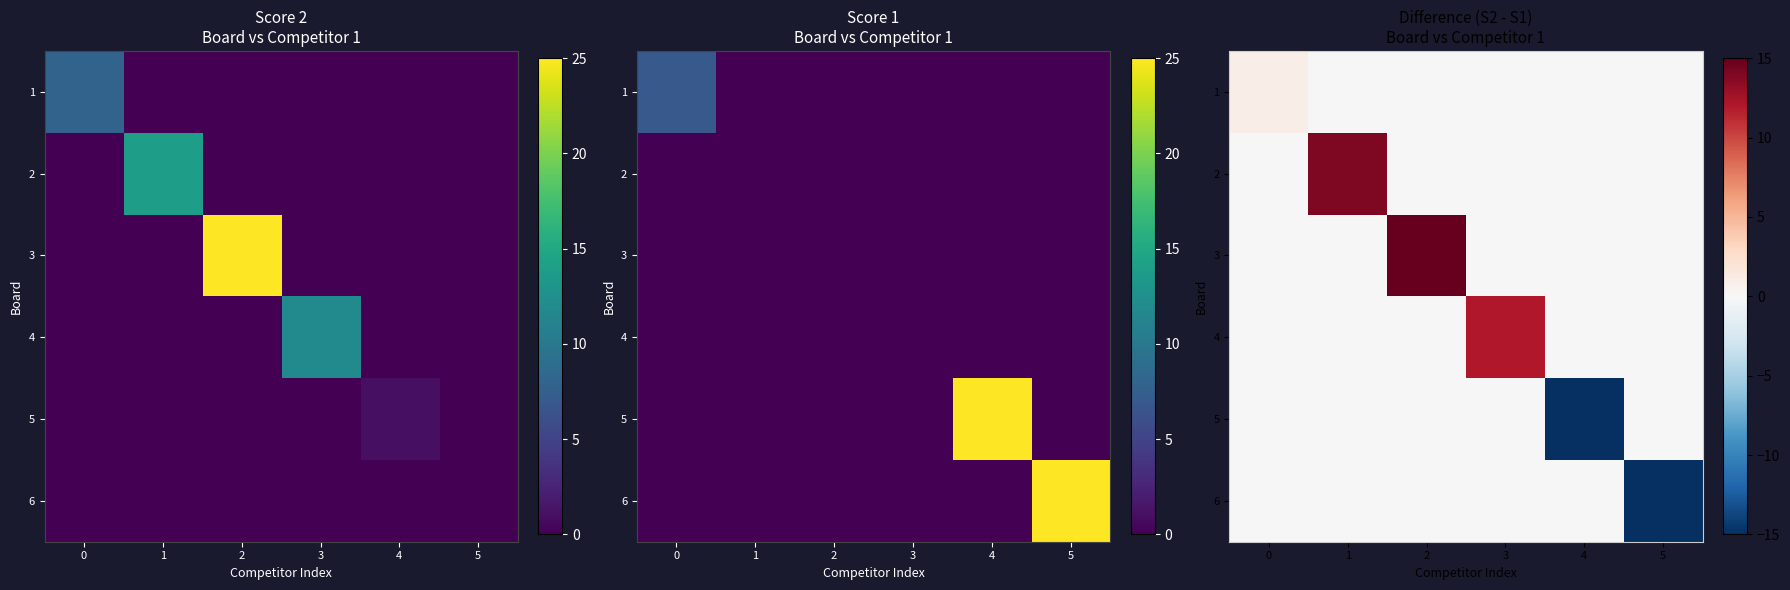

What is the spread (max minus min) of values at 4?

24